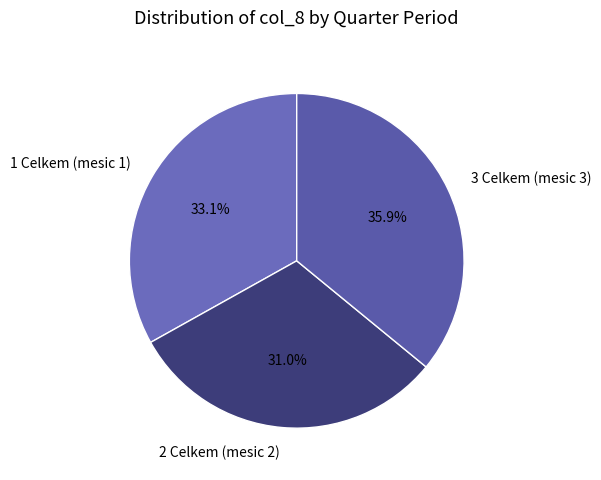

The 1 Celkem (mesic 1) slice represents 47% of the pie. True or false?

False